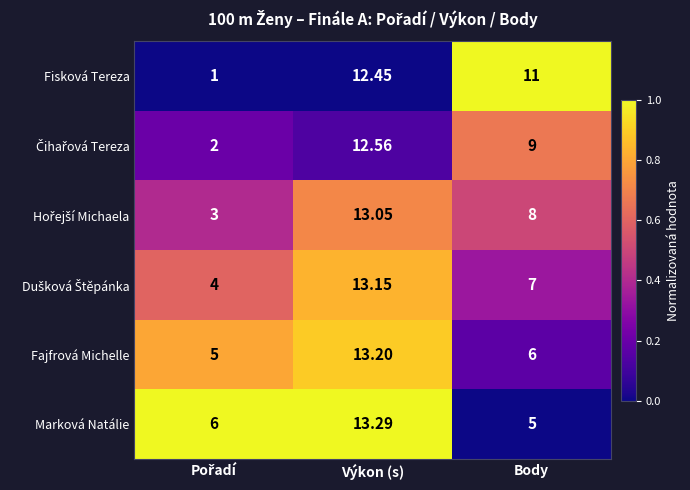

Which label corresponds to the largest value in the chart?

Výkon (s)